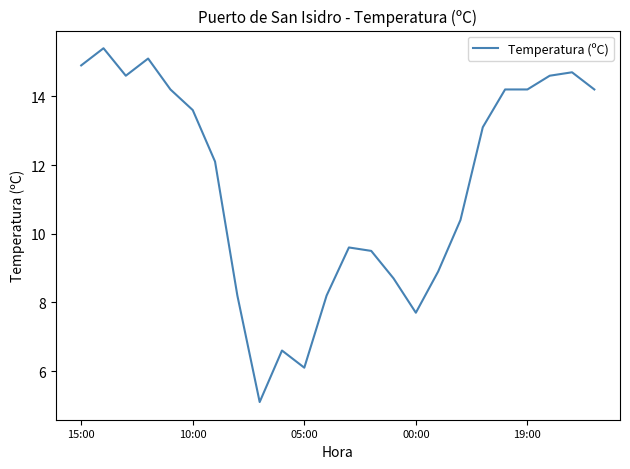

What is the greatest value displayed?

15.4